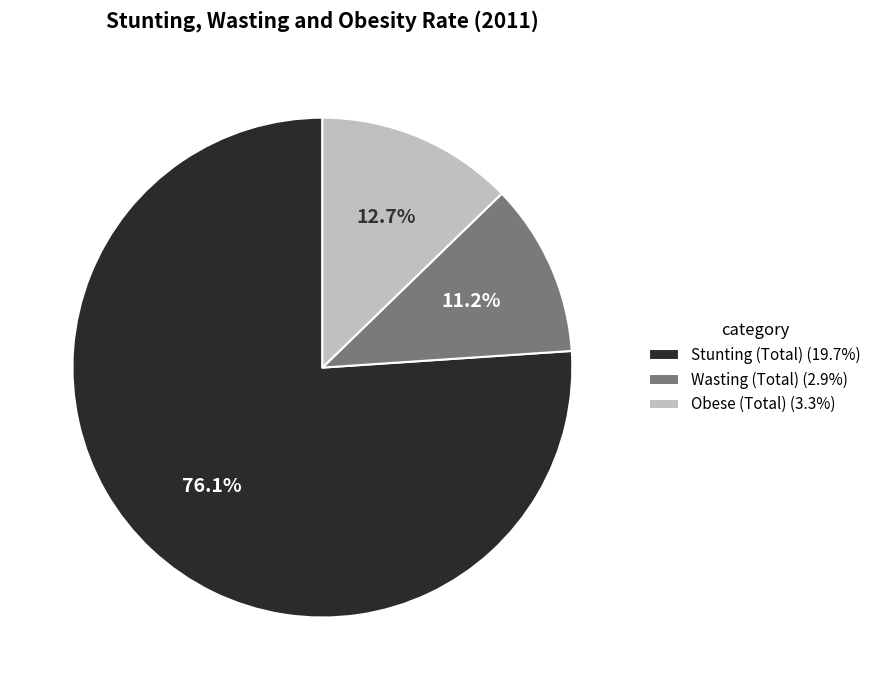

What is the smallest slice in the pie chart?

Wasting (Total)